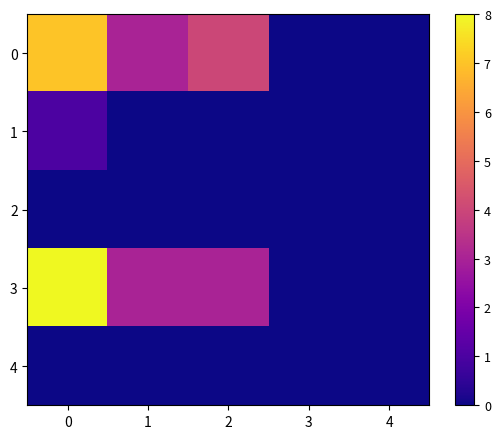

Reading left to right, transcribe all the data shown in this chart.

0: 0=7	1=3	2=4	3=0	4=0
1: 0=1	1=0	2=0	3=0	4=0
2: 0=0	1=0	2=0	3=0	4=0
3: 0=8	1=3	2=3	3=0	4=0
4: 0=0	1=0	2=0	3=0	4=0